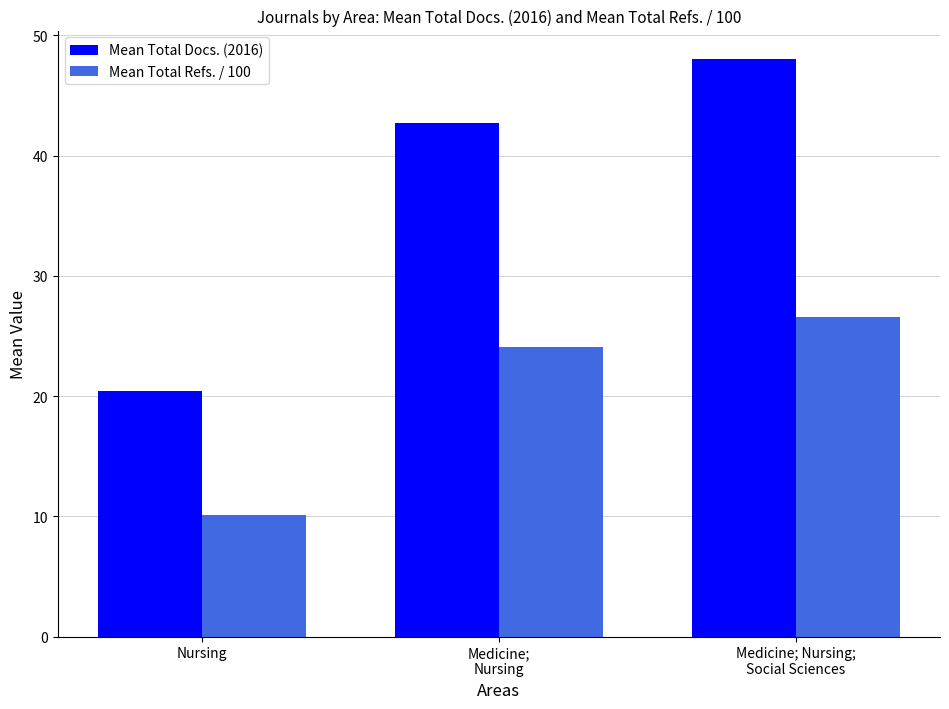

List the series in order of their peak value, lowest first.

Mean Total Refs. / 100, Mean Total Docs. (2016)